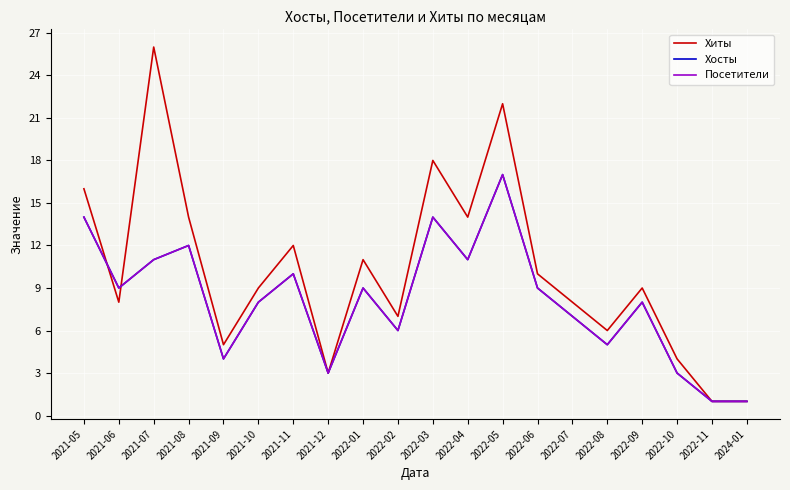

What are all the series names shown in the legend?

Хиты, Хосты, Посетители